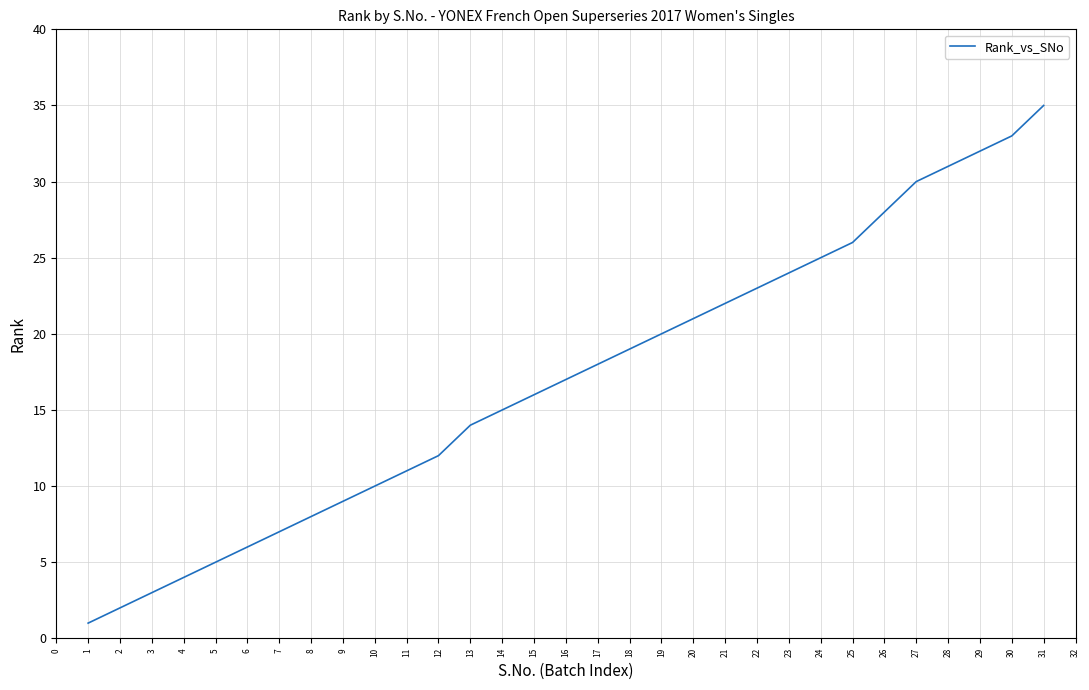

Which has a higher value, 7 or 2?

7